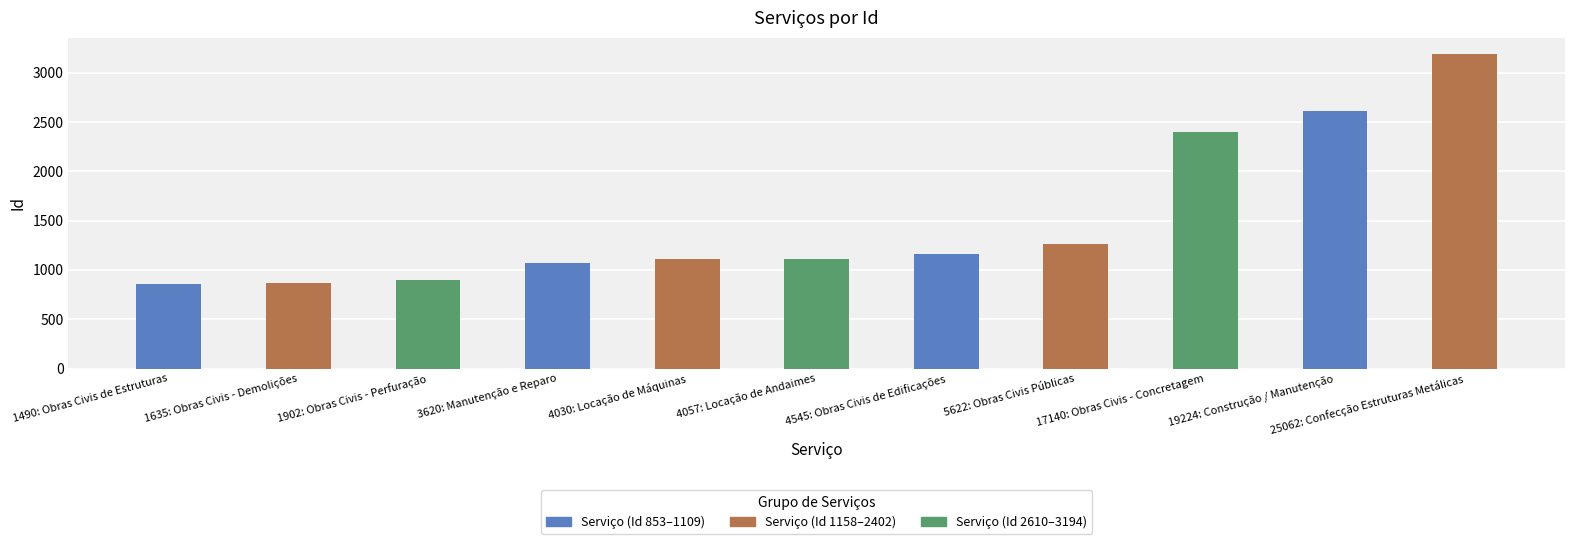

What is the maximum value shown in the chart?

3194